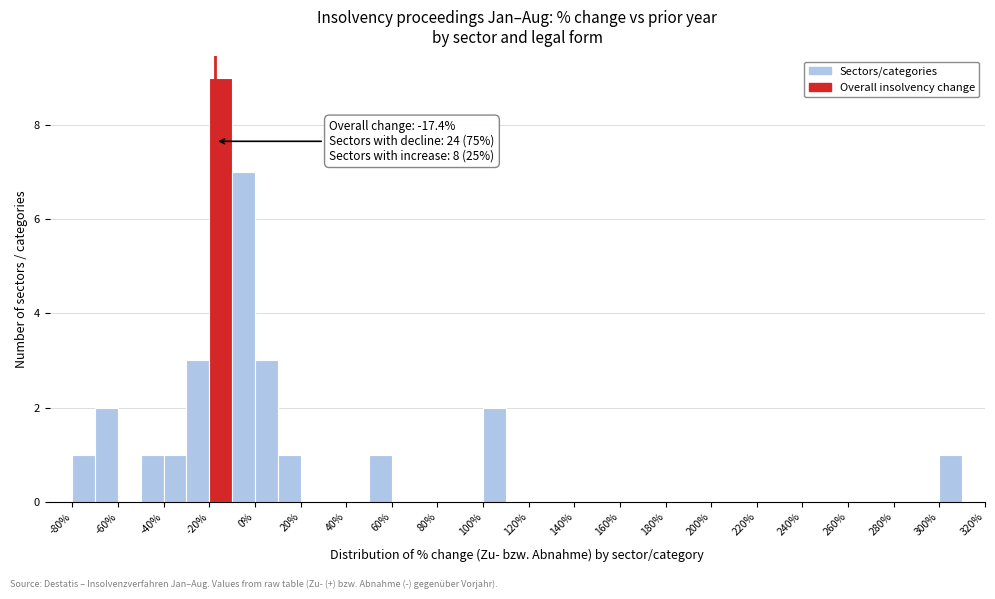

Which range on the x-axis has the tallest bar?

-20 to -10